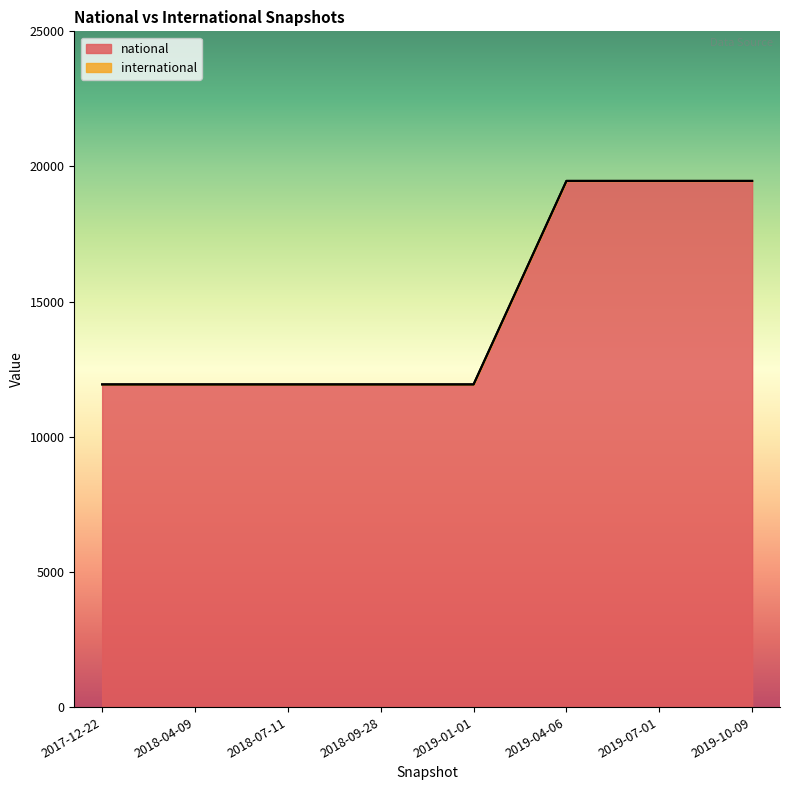

What is the smallest value displayed?

11940